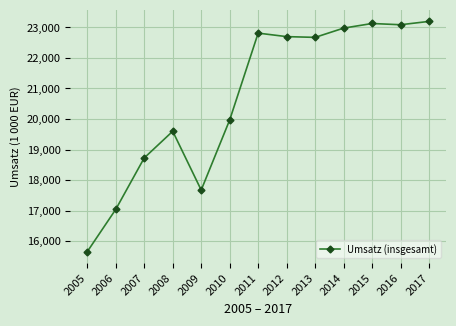

Where is the data nearest to the value 19426139?

2008